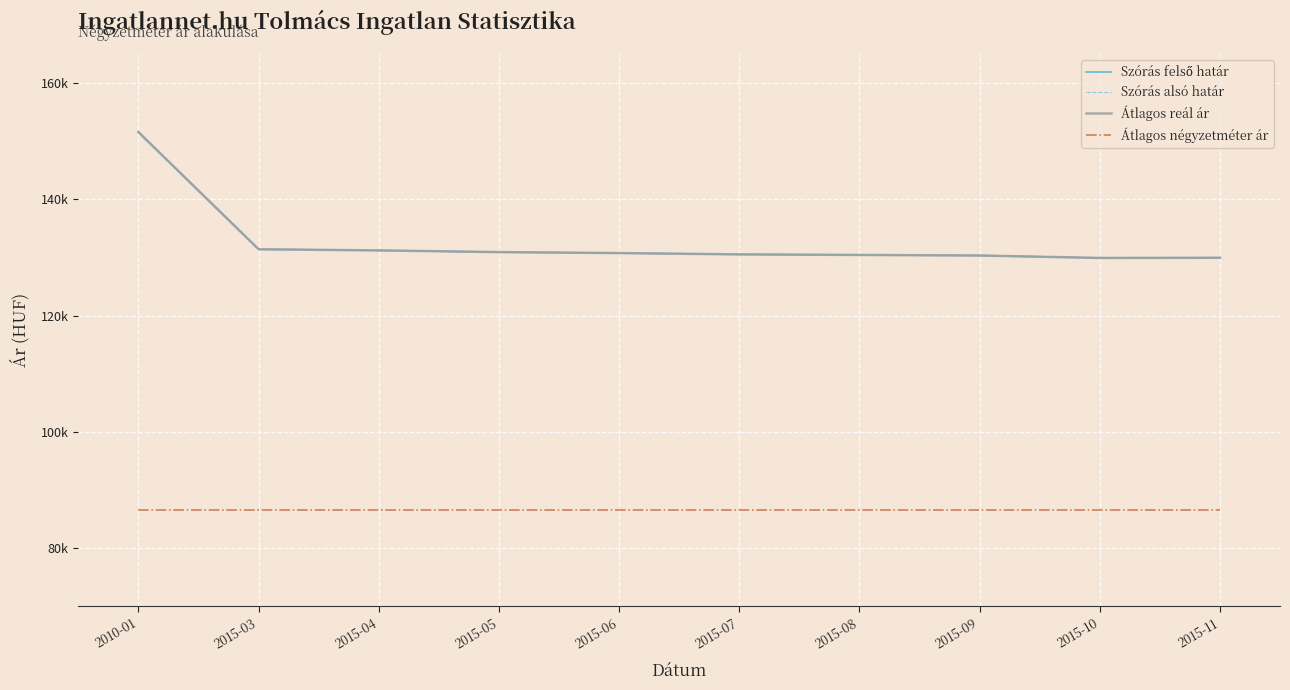

True or false: Szórás alsó határ has more than 1 interior local peaks.

False